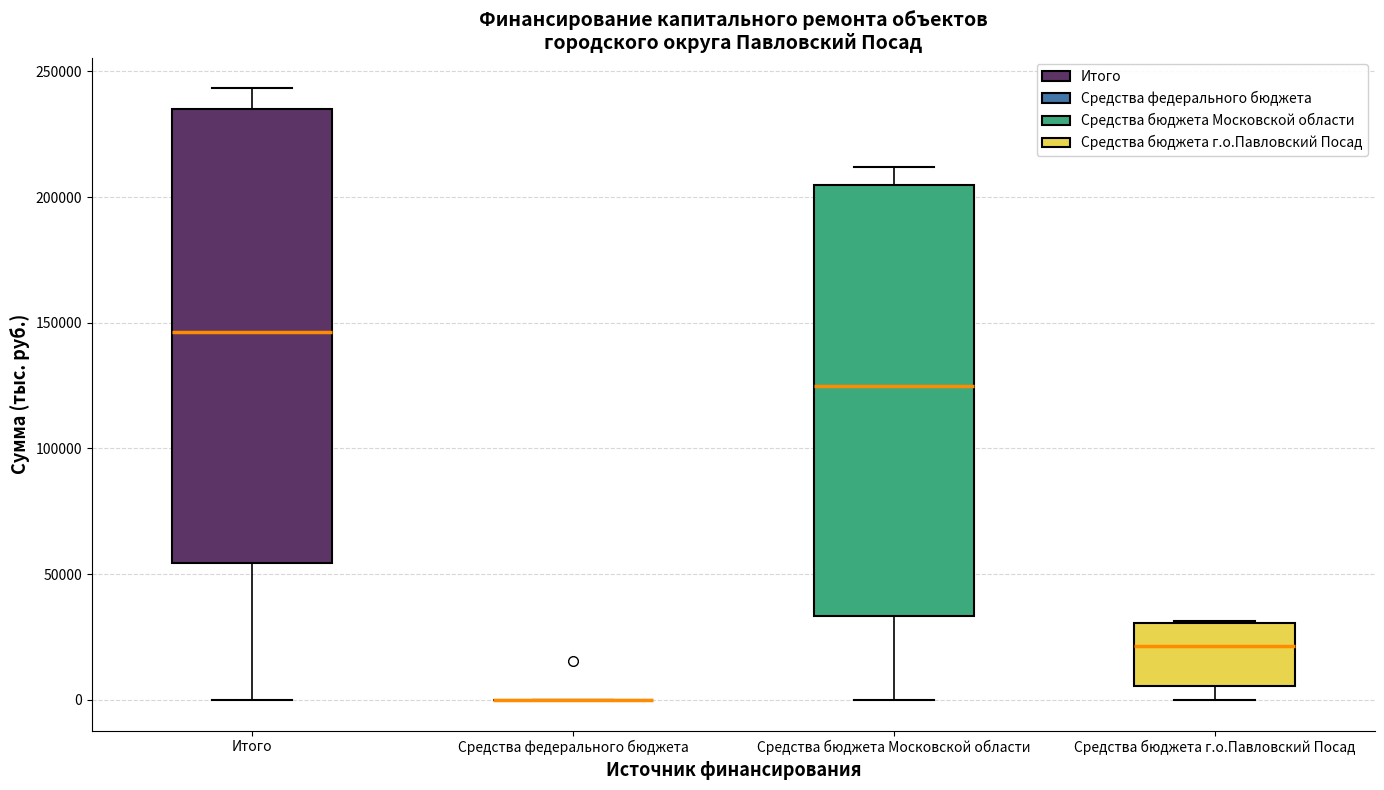

Comparing the boxes themselves (not the whiskers), which one is the tallest?

Итого